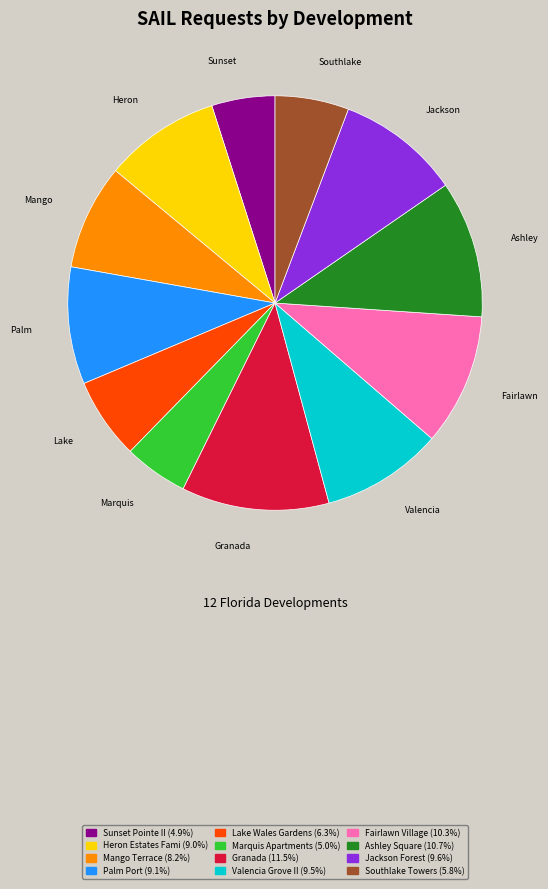

Is there a majority slice in this chart?

No